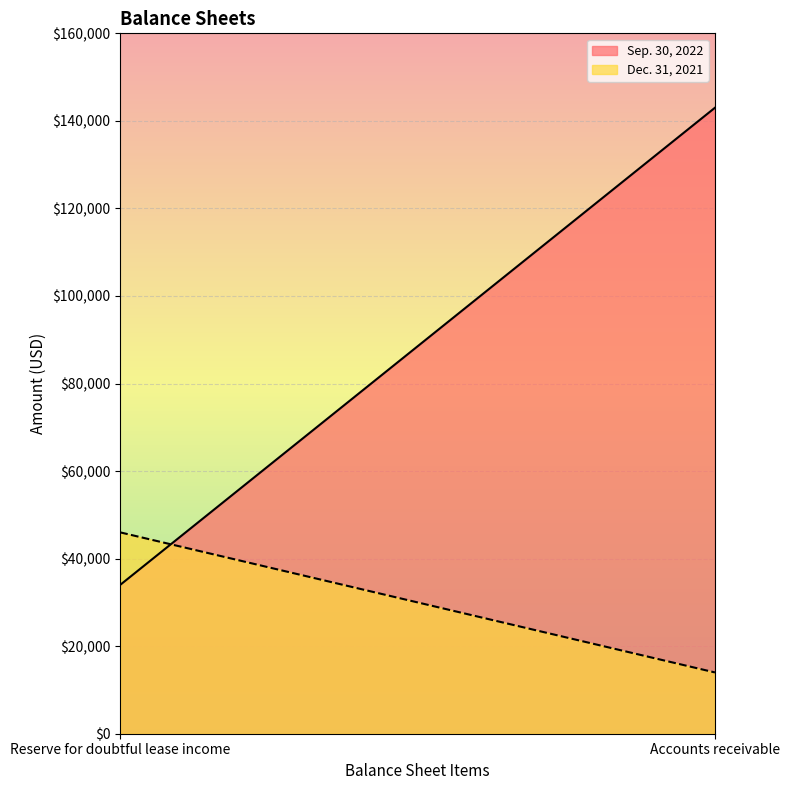

What is the average value of the Dec. 31, 2021 series?

30000